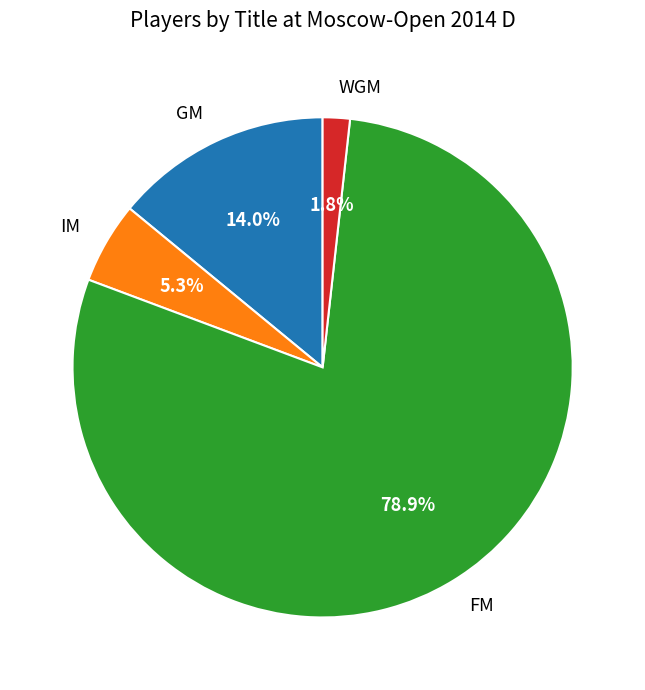

Combined, do GM and IM account for over 50%?

No